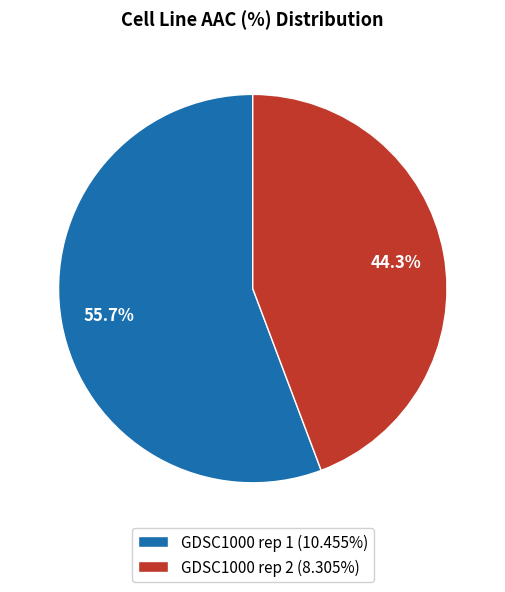

Which has a higher value, GDSC1000 rep 2 or GDSC1000 rep 1?

GDSC1000 rep 1